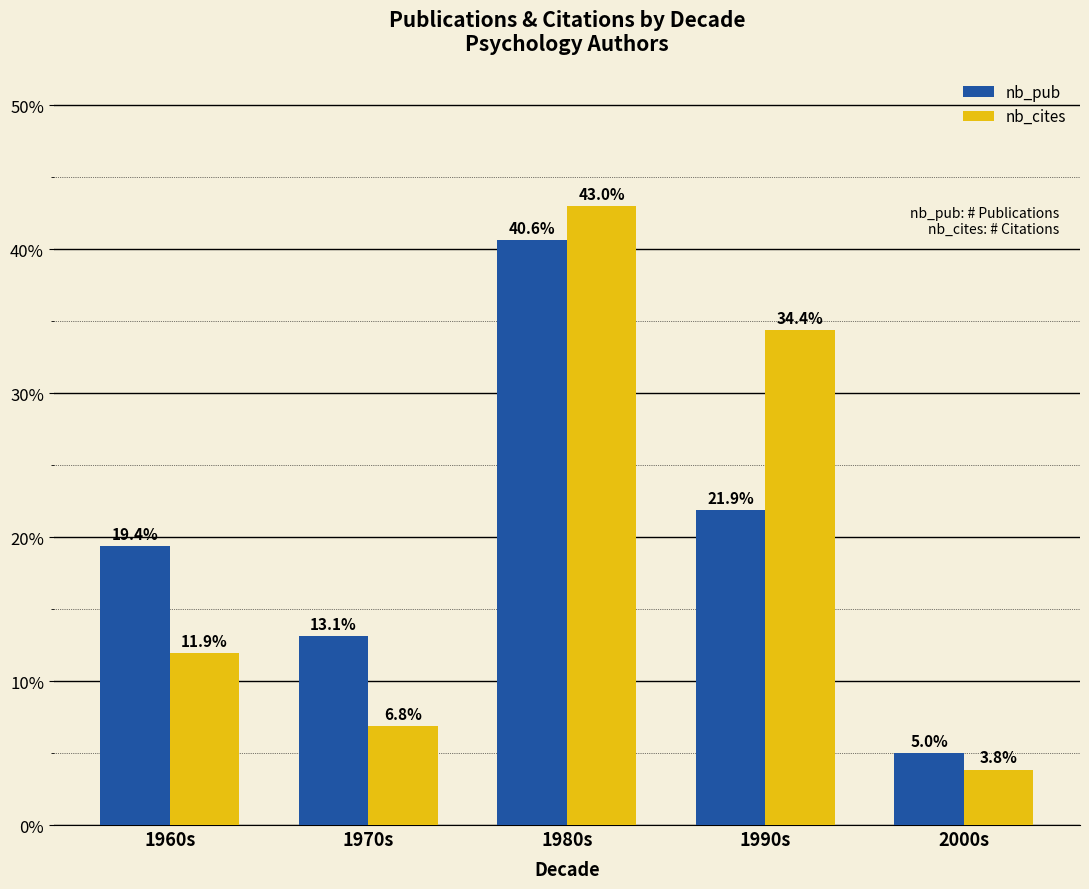

Is it true that nb_cites equals 3.8 at 2000s?

True